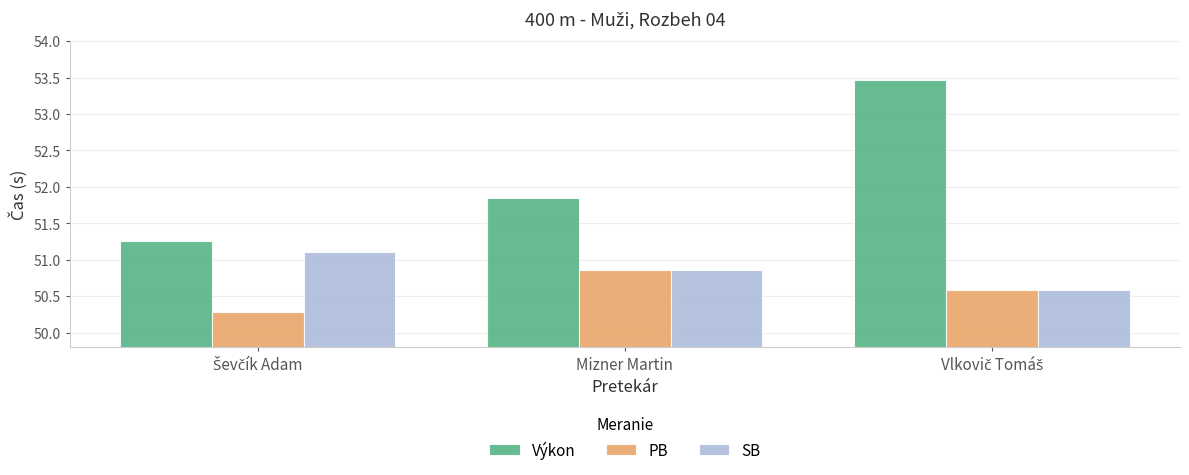

Which series has the widest spread of values?

Výkon